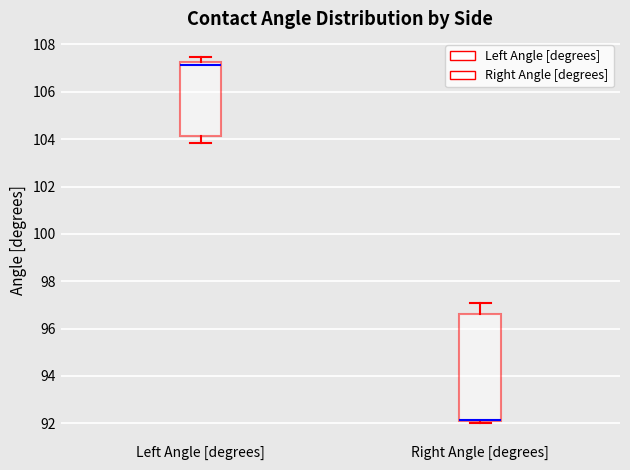

Reading left to right, transcribe this box plot: for each box, give where its median line is, the range the box spans, and where its two whiskers end, as read against the y-axis. The values are not printed on the chart, so give them approximately, as read against the axis.

Left Angle [degrees]: median 107.2 (just below the box's upper edge), box 104.2 to 107.2, whiskers 103.8 to 107.4
Right Angle [degrees]: median 92.2 (drawn on the box's lower edge), box 92.0 to 96.6, whiskers 92.0 (just below the box's lower edge) to 97.0